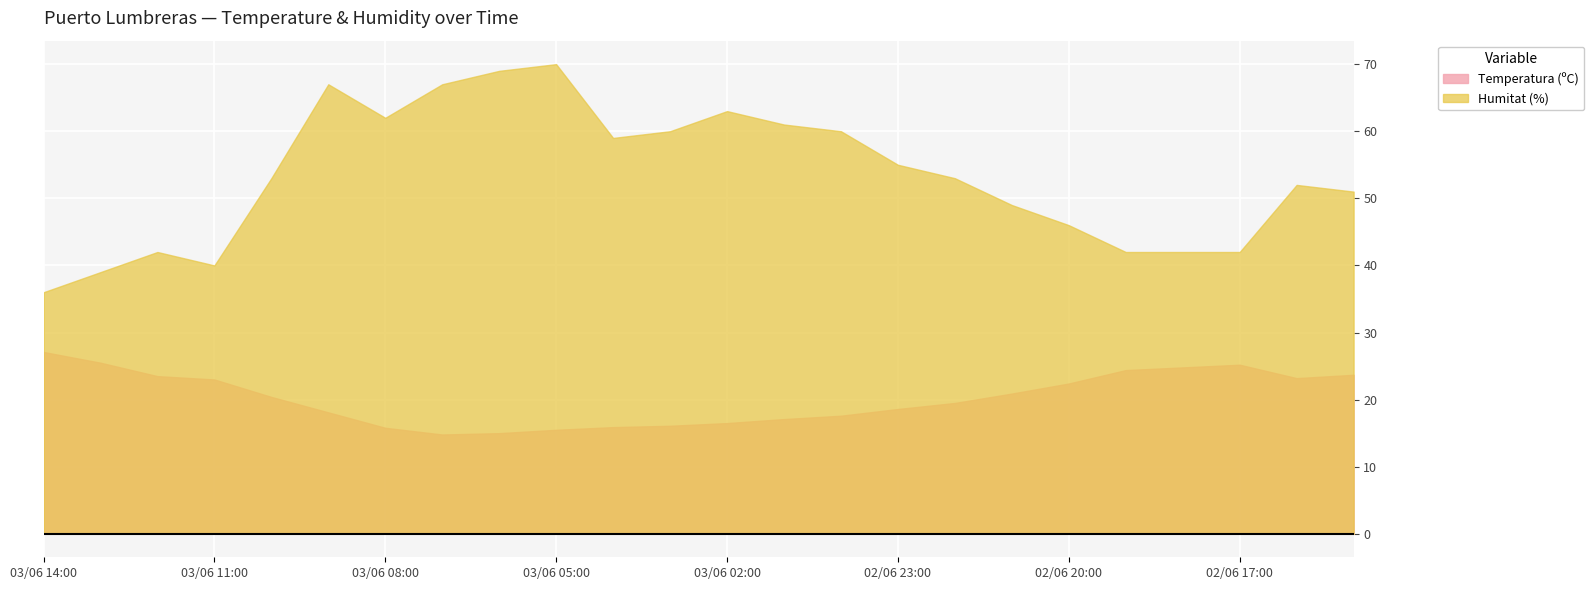

How many values in the Temperatura (ºC) series exceed 20?

12